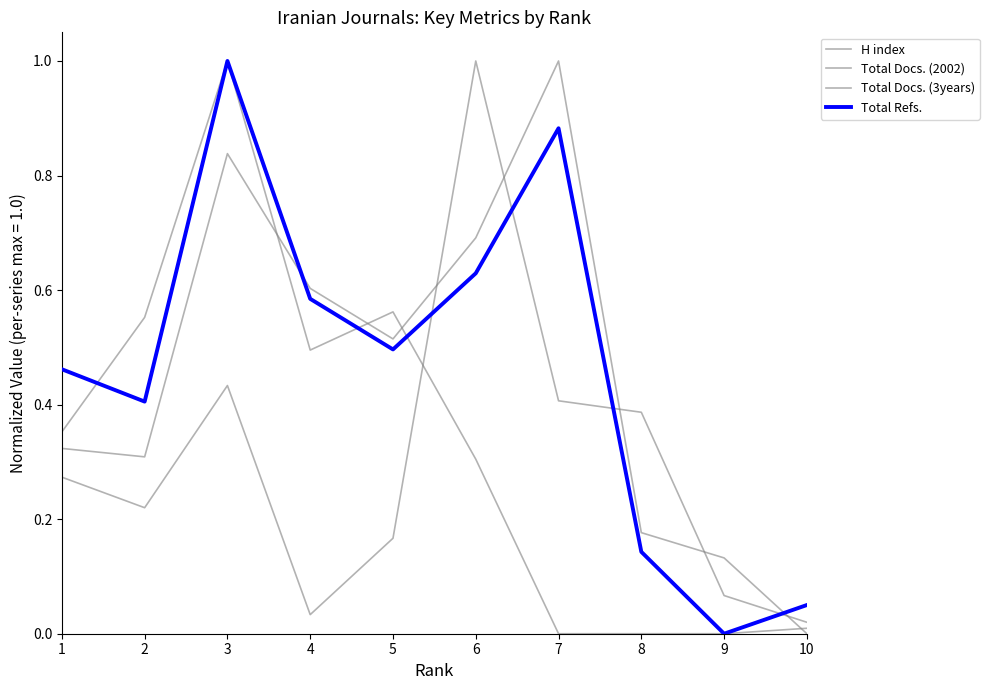

How many lines are shown in the chart?

4